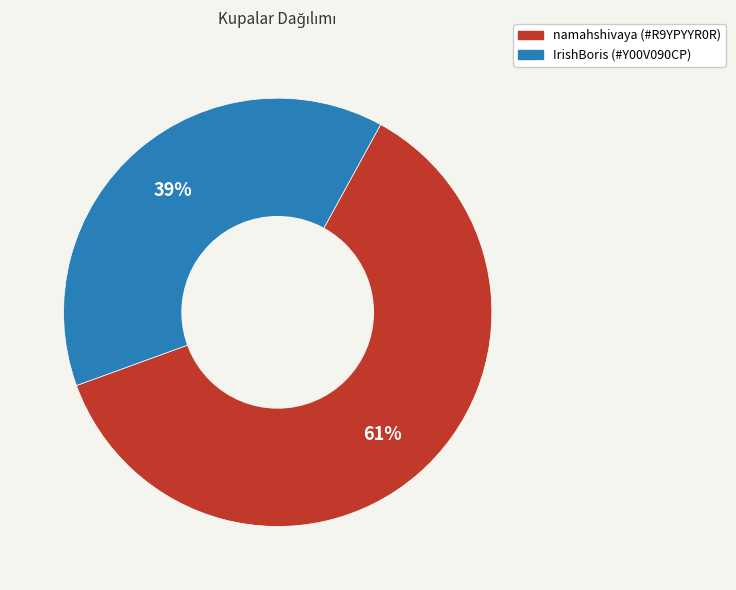

Is it true that IrishBoris (#Y00V090CP) is 49% of the pie?

False